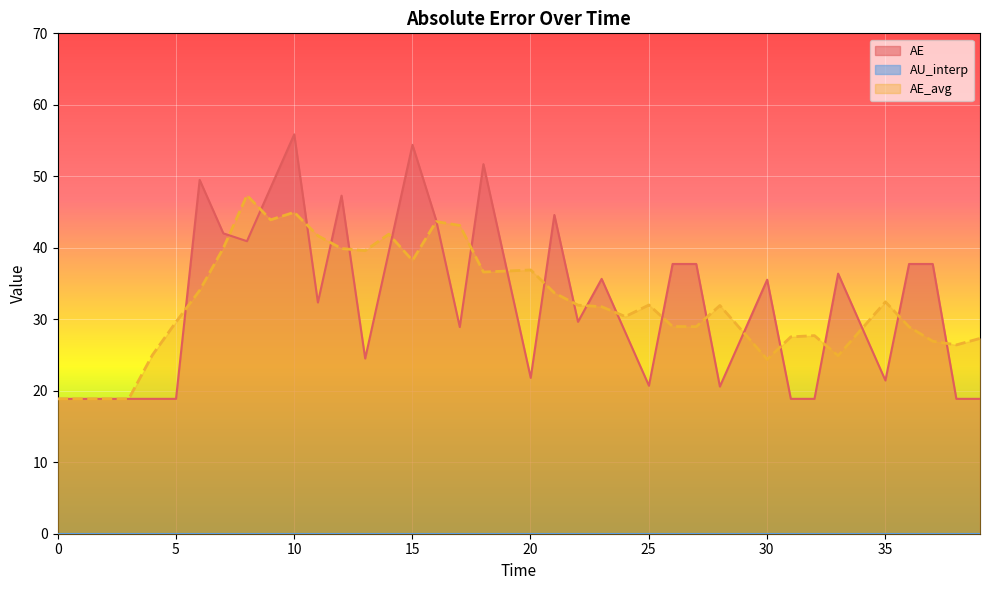

What is the difference between the maximum and minimum values in the AE series?

37.0